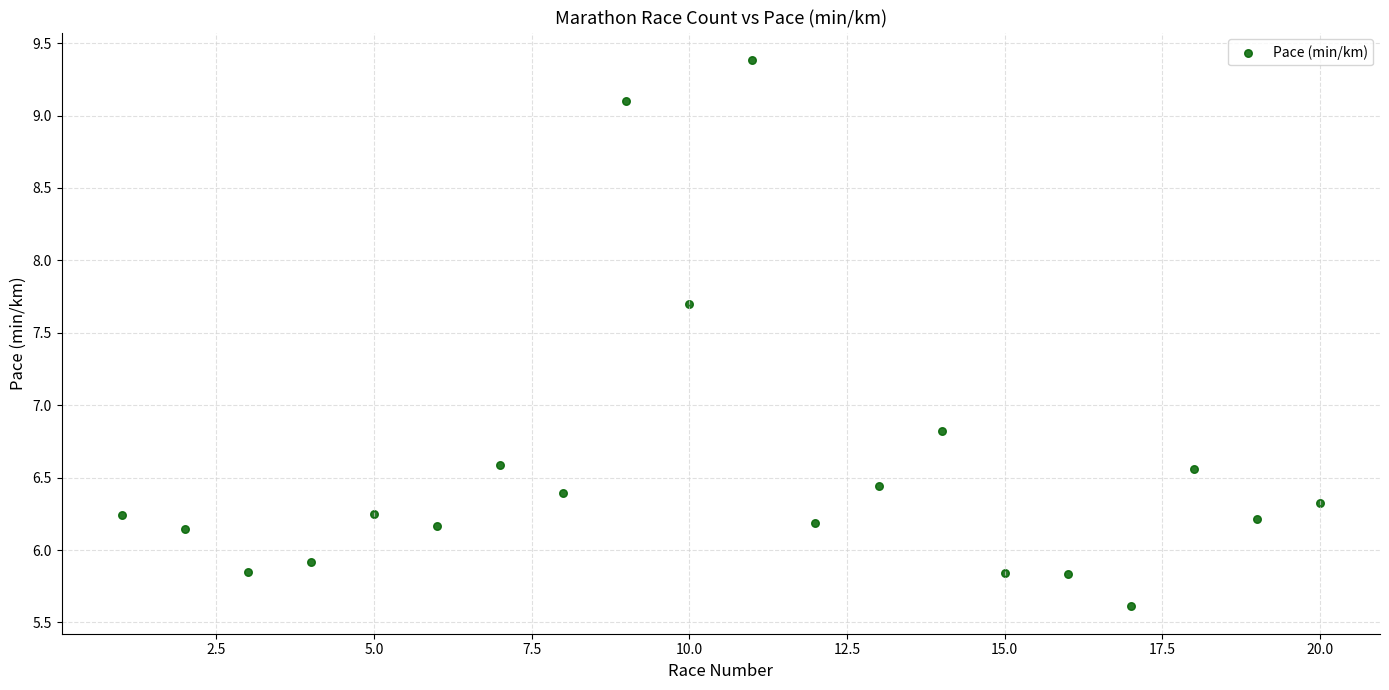

What is the range of X values (max minus min)?

19.0